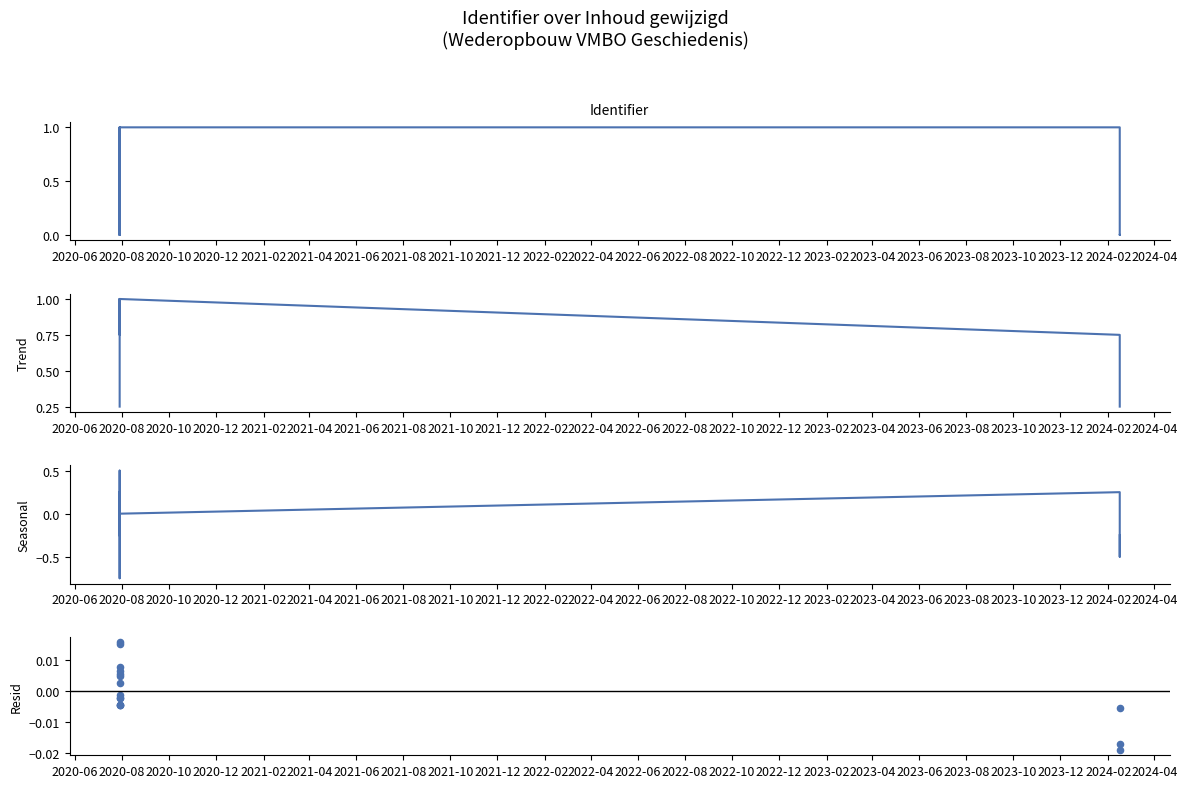

Which series reaches the minimum Y coordinate?

Seasonal